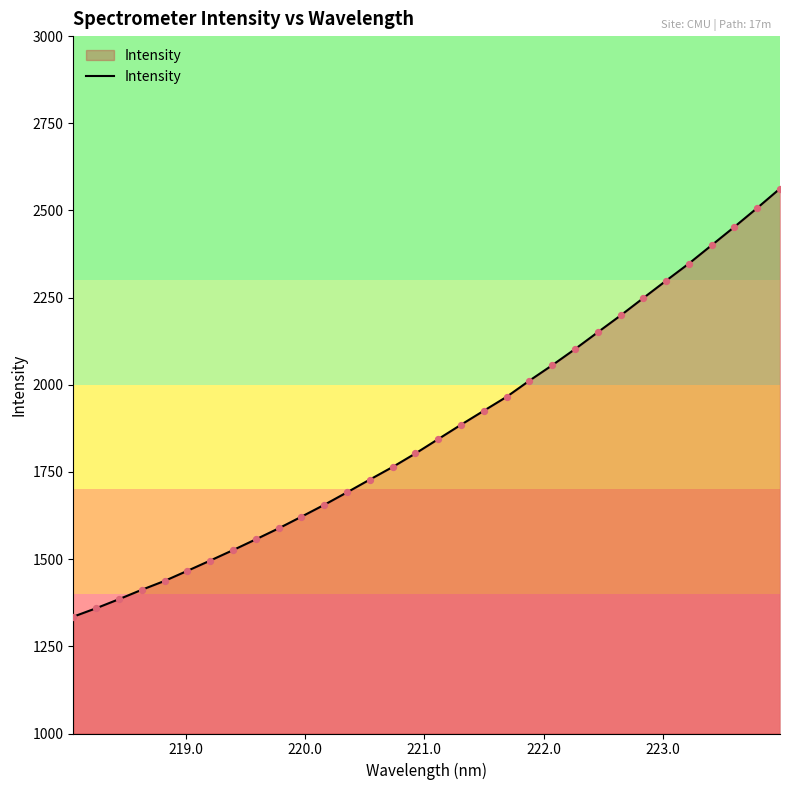

What is the difference between the maximum and minimum values?

1227.7